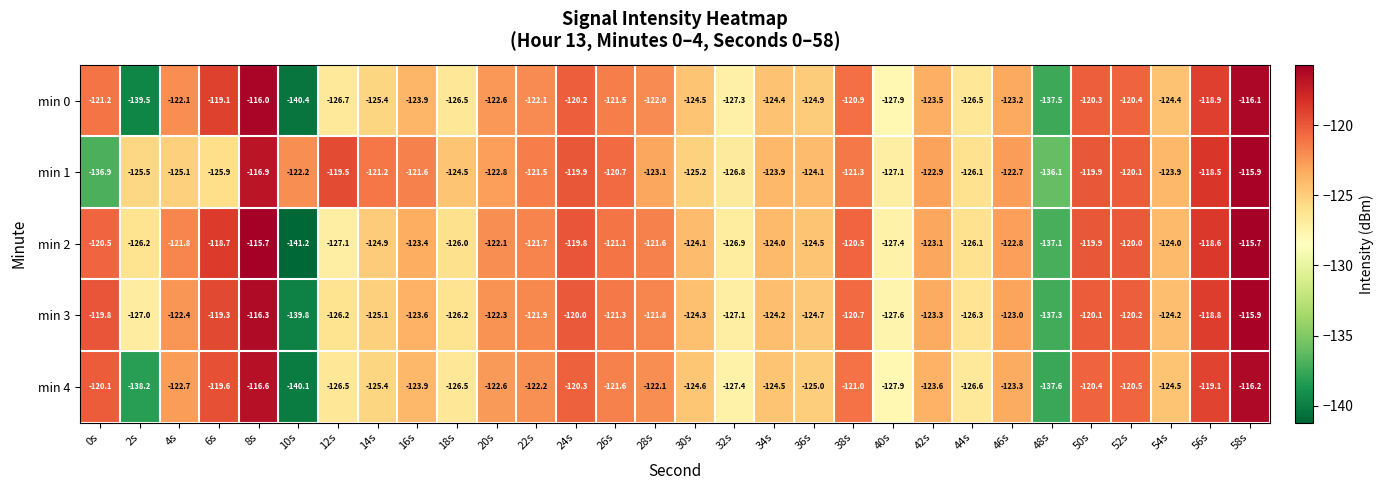

At 42s, list the series in order from smallest to largest.

min 4, min 0, min 3, min 2, min 1